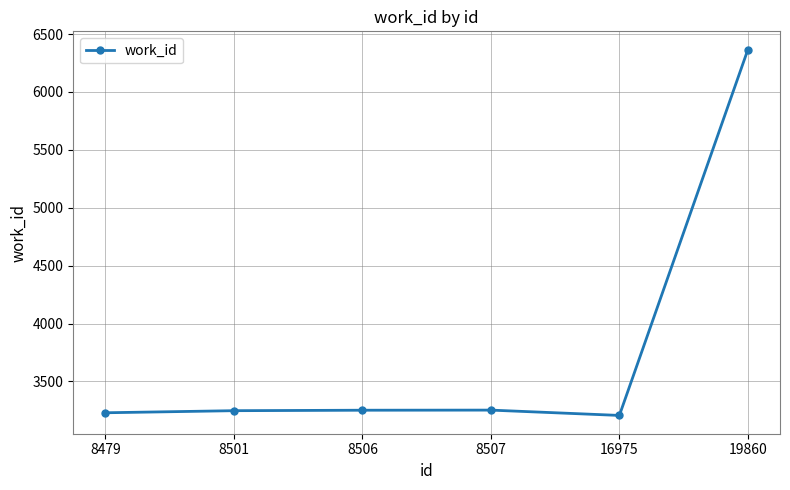

Approximately how many times larger is the value at 8506 compared to 8479?

1.0